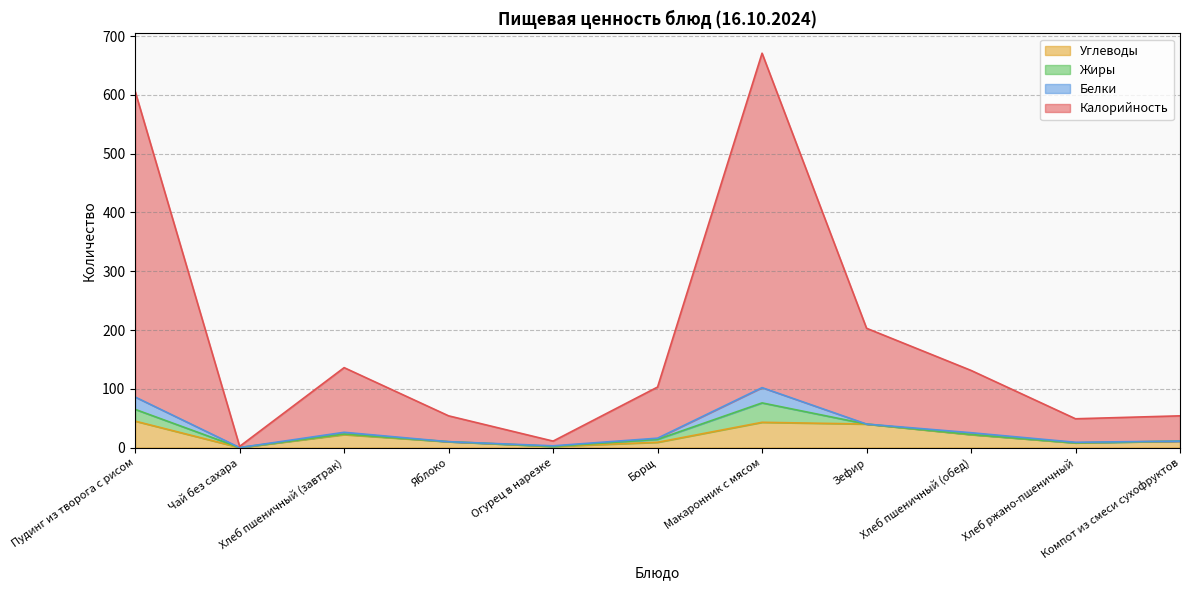

What is the maximum value for Калорийность?

671.0